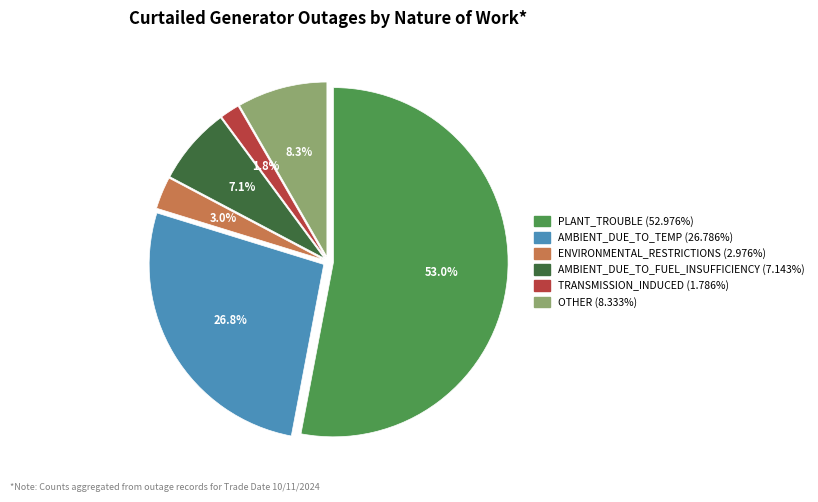

Is there any slice that represents more than half of the pie?

Yes